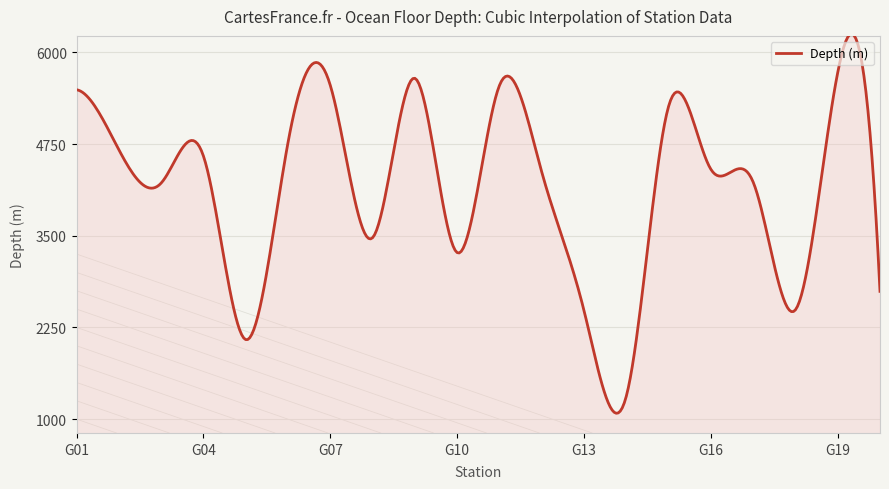

What is the average value?

4167.0